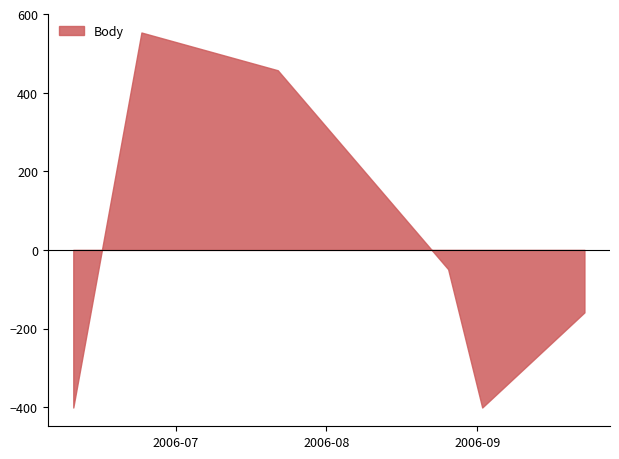

What is the greatest value displayed?

553